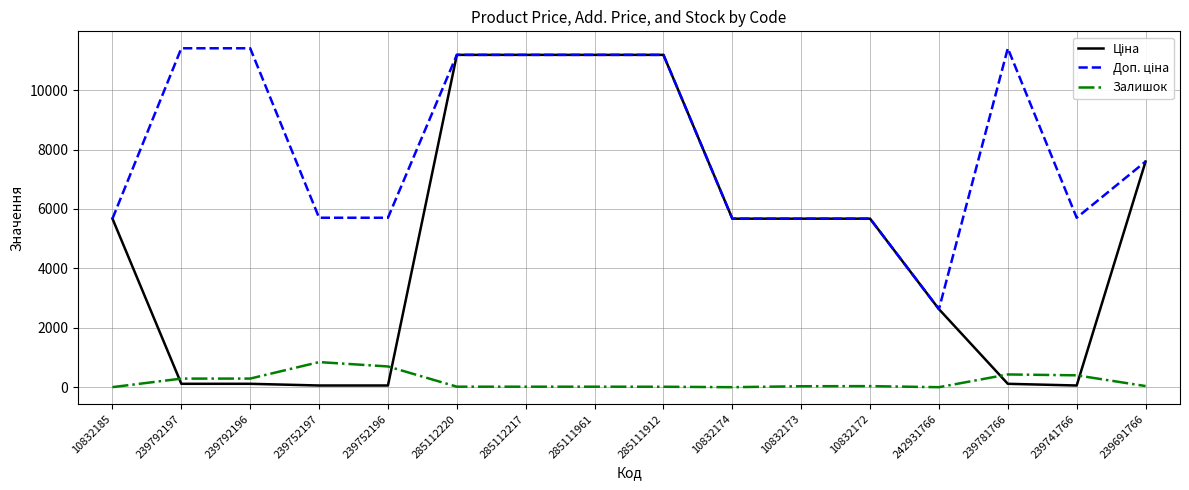

What is the total value across all series at 10832174?

11347.6